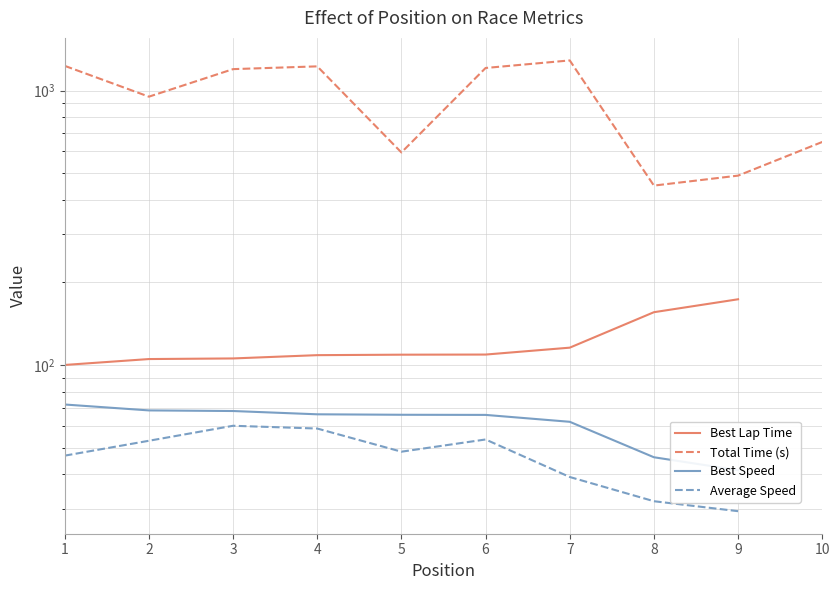

True or false: Best Speed and Total Time (s) cross at least once.

False